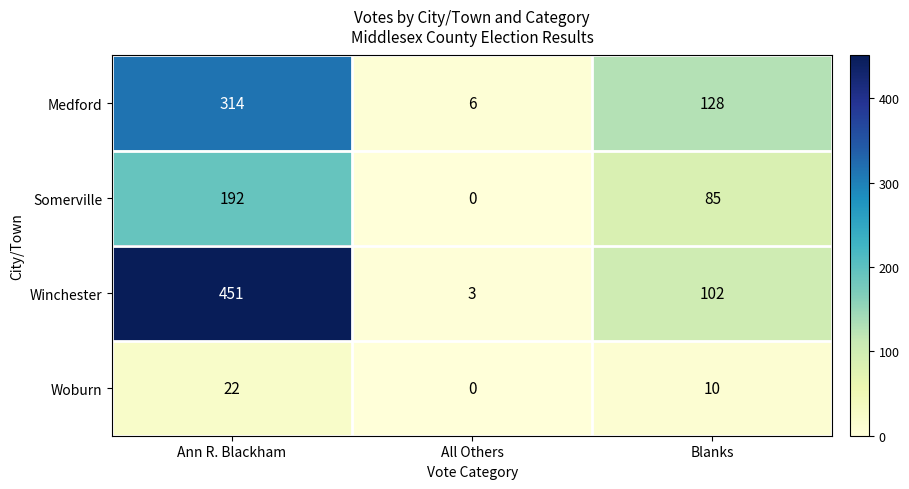

At how many categories does at least one series exceed 384?

1